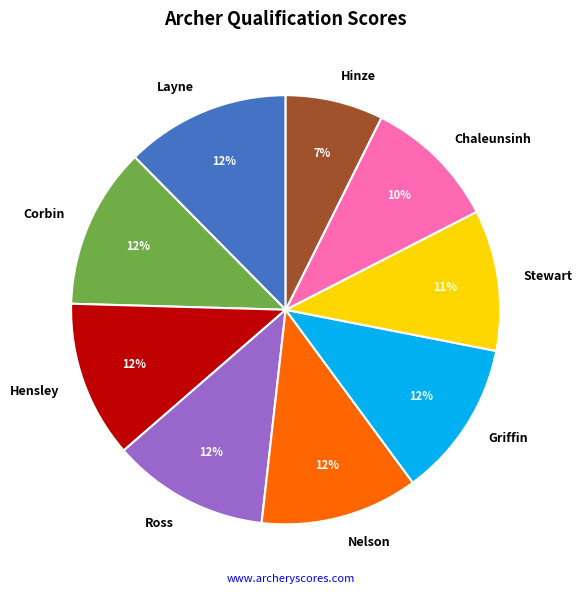

To the nearest percent, what portion does Hinze represent?

7%